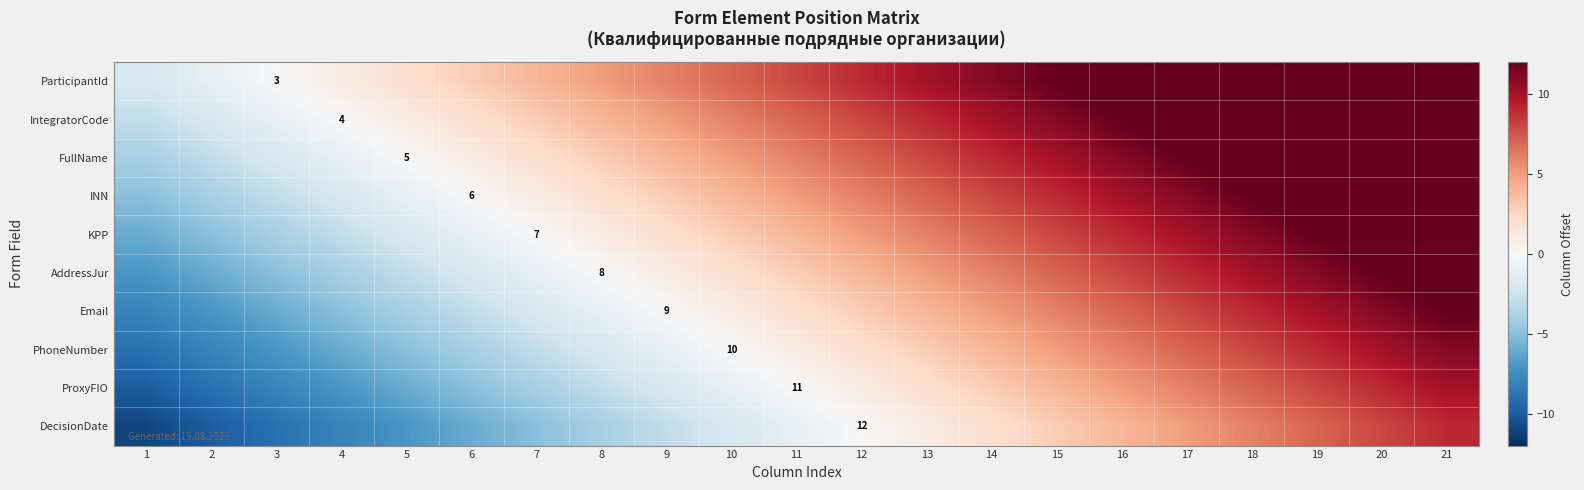

Is it true that AddressJur equals 12 at 8?

False